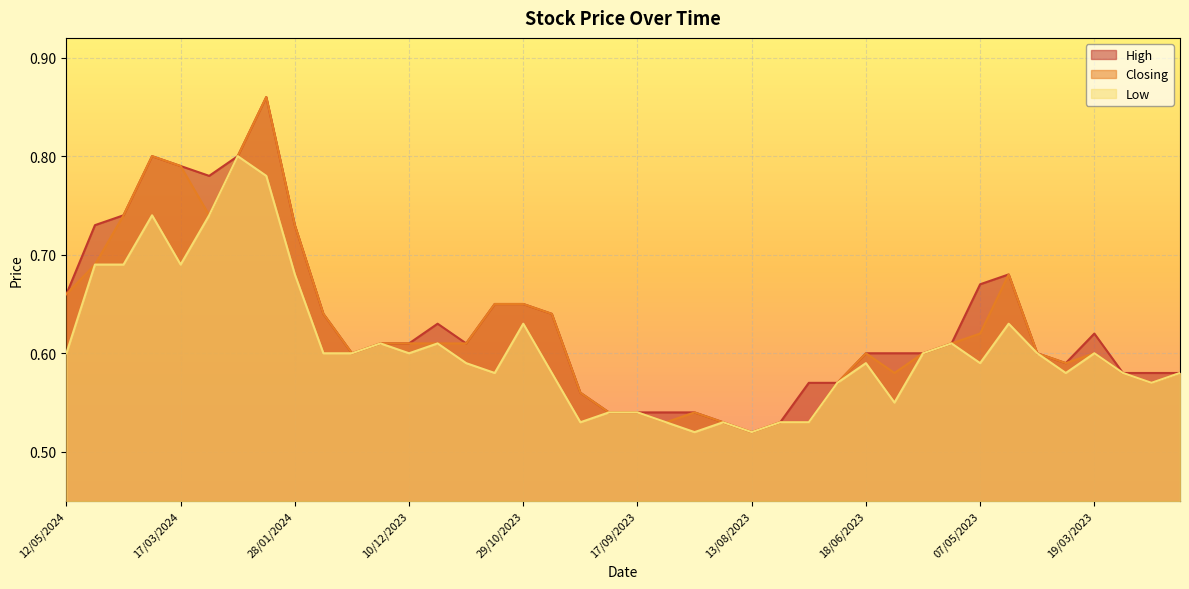

True or false: High and Closing cross at least once.

False